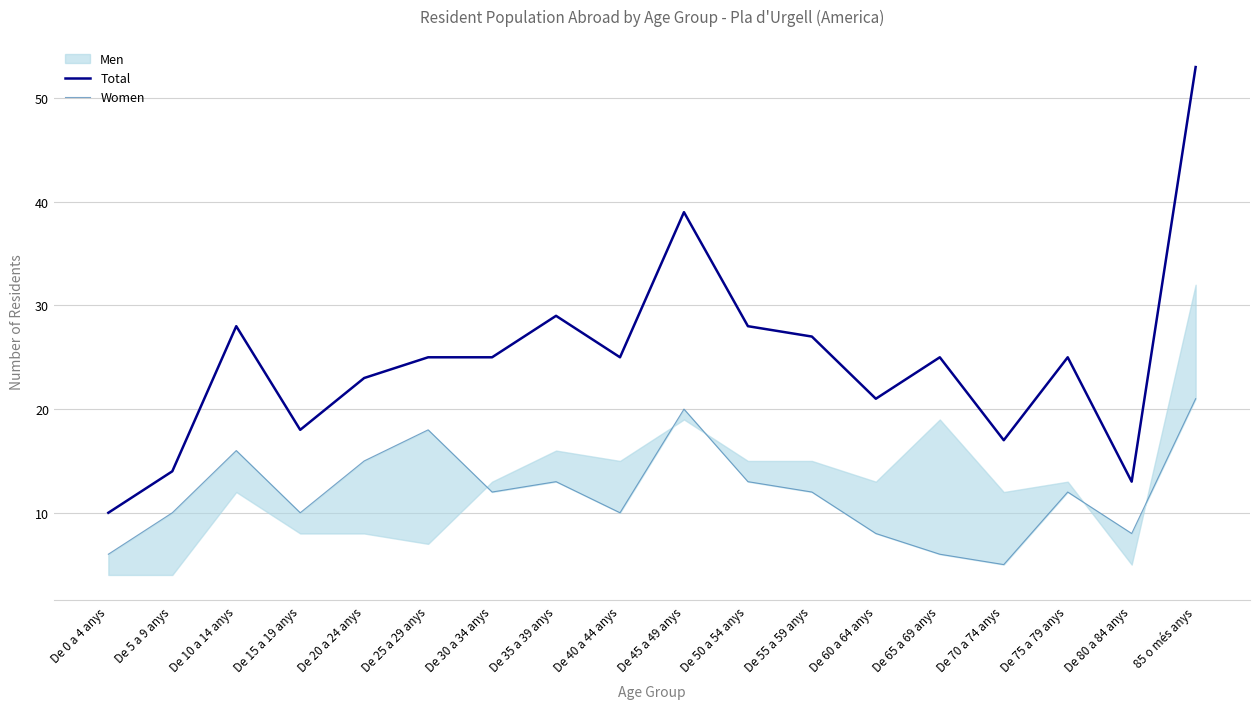

True or false: Total has a value of 17 at De 25 a 29 anys.

False